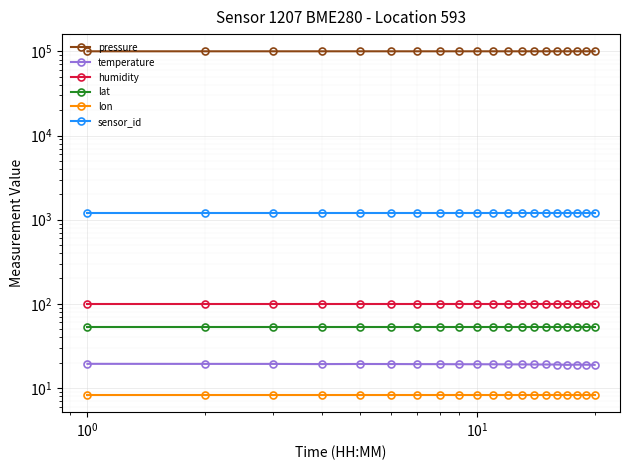

Which series has the largest total across all categories?

pressure